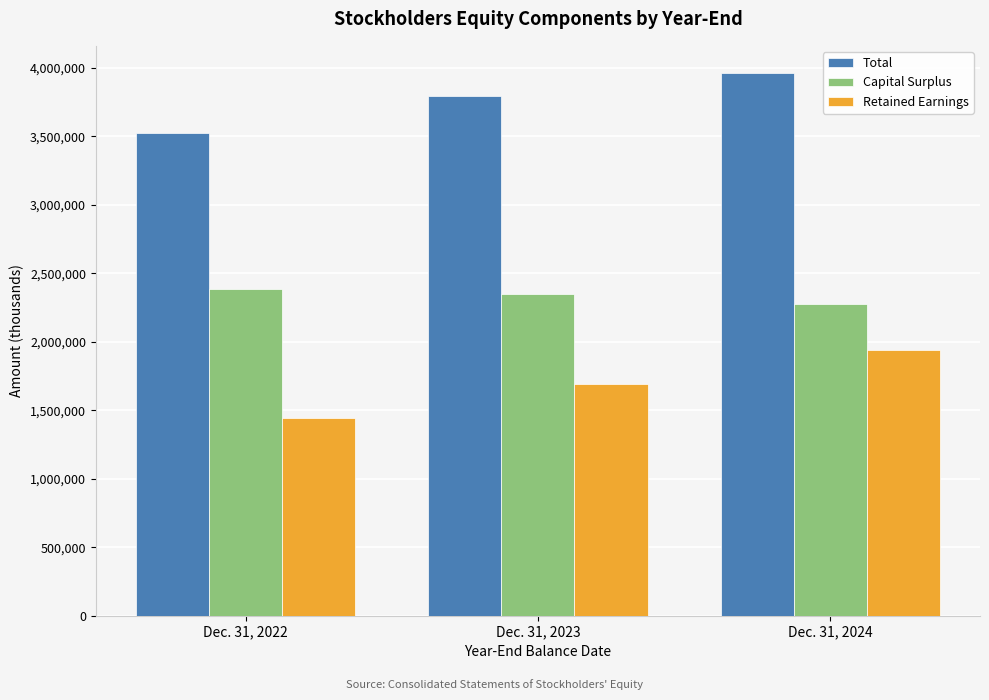

Count the number of categories in the chart.

3